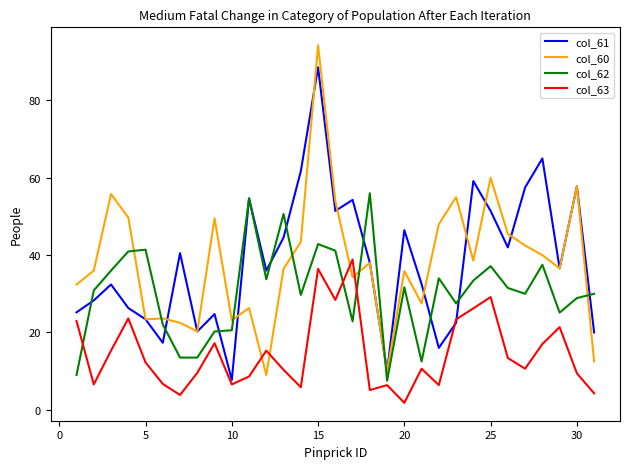

List the series in order of their peak value, highest first.

col_60, col_61, col_62, col_63